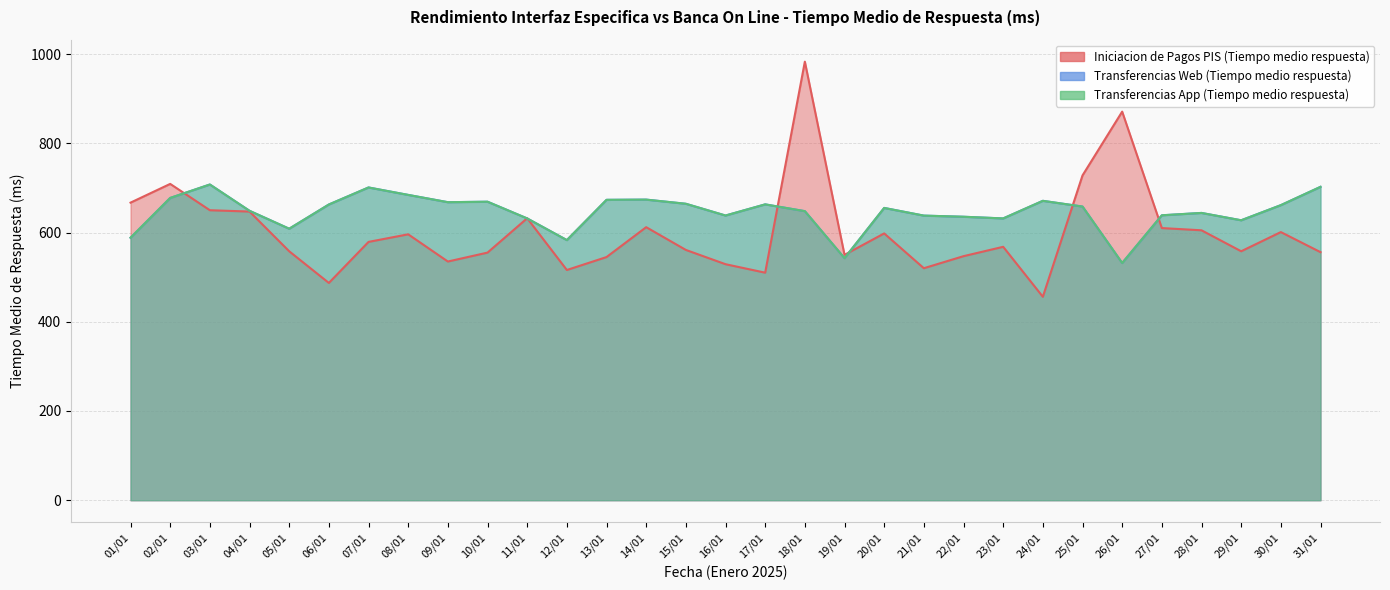

Is the value of Transferencias App (Tiempo medio respuesta) at 29/01 greater than the value of Iniciacion de Pagos PIS (Tiempo medio respuesta) at 17/01?

Yes